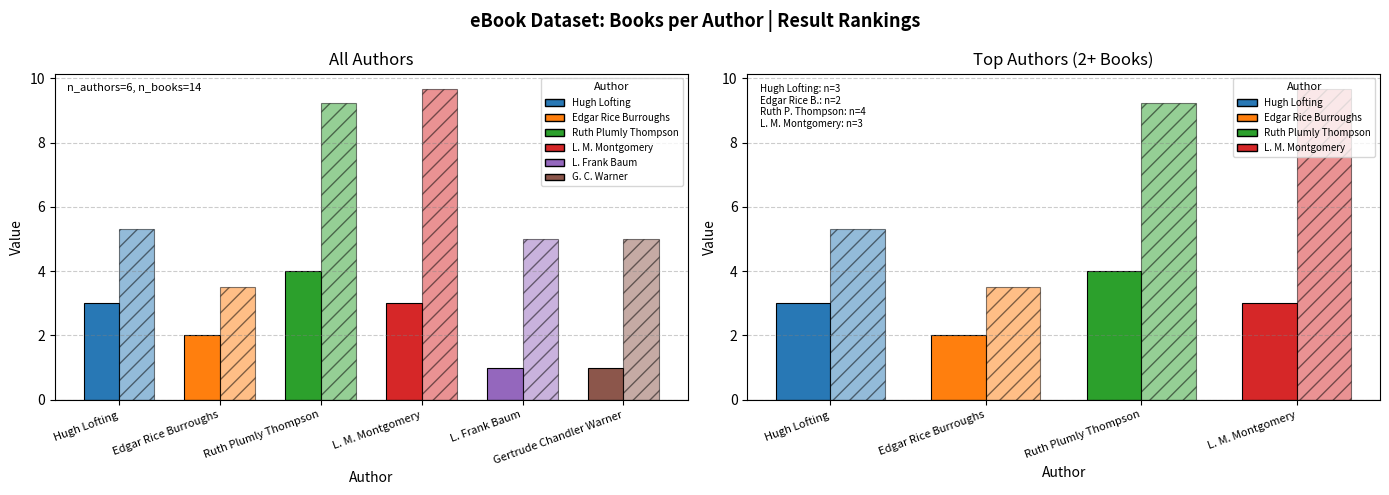

At which category is the sum across all series the highest?

Ruth Plumly Thompson